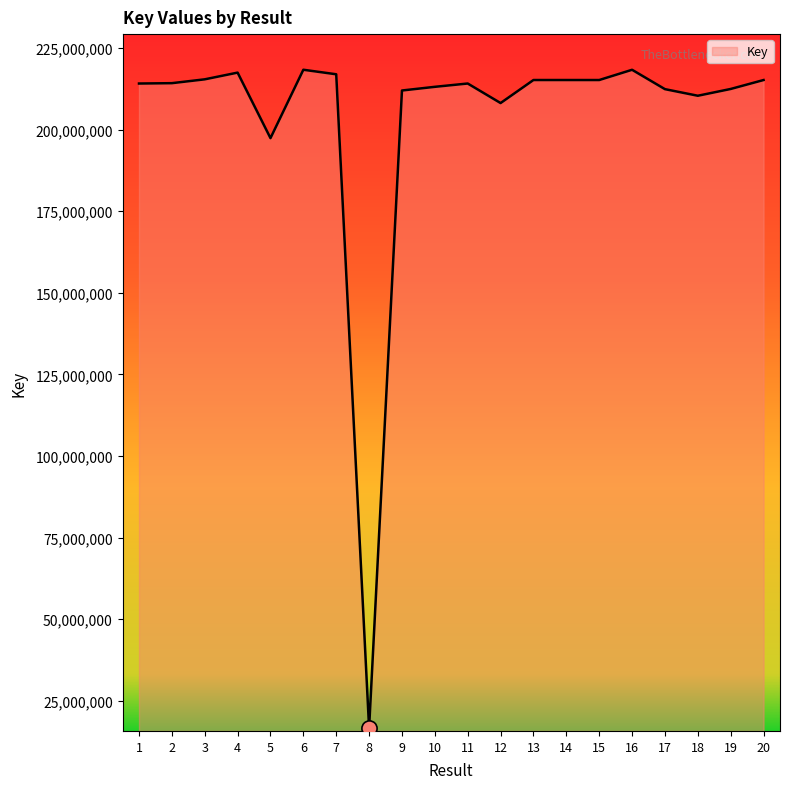

What is the change in value from 4 to 7?

-511770